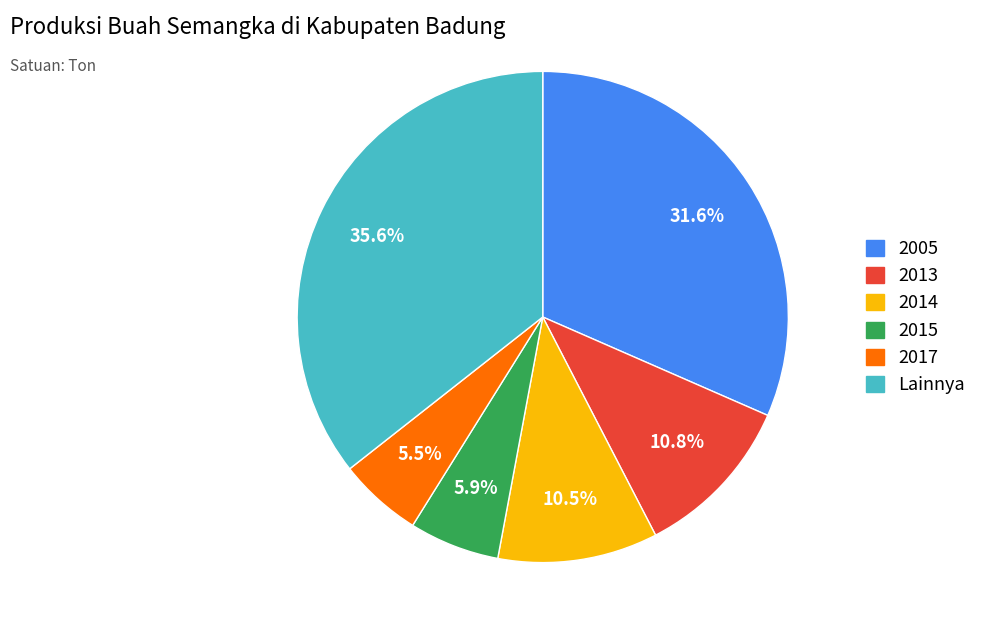

Does any single category account for the majority?

No